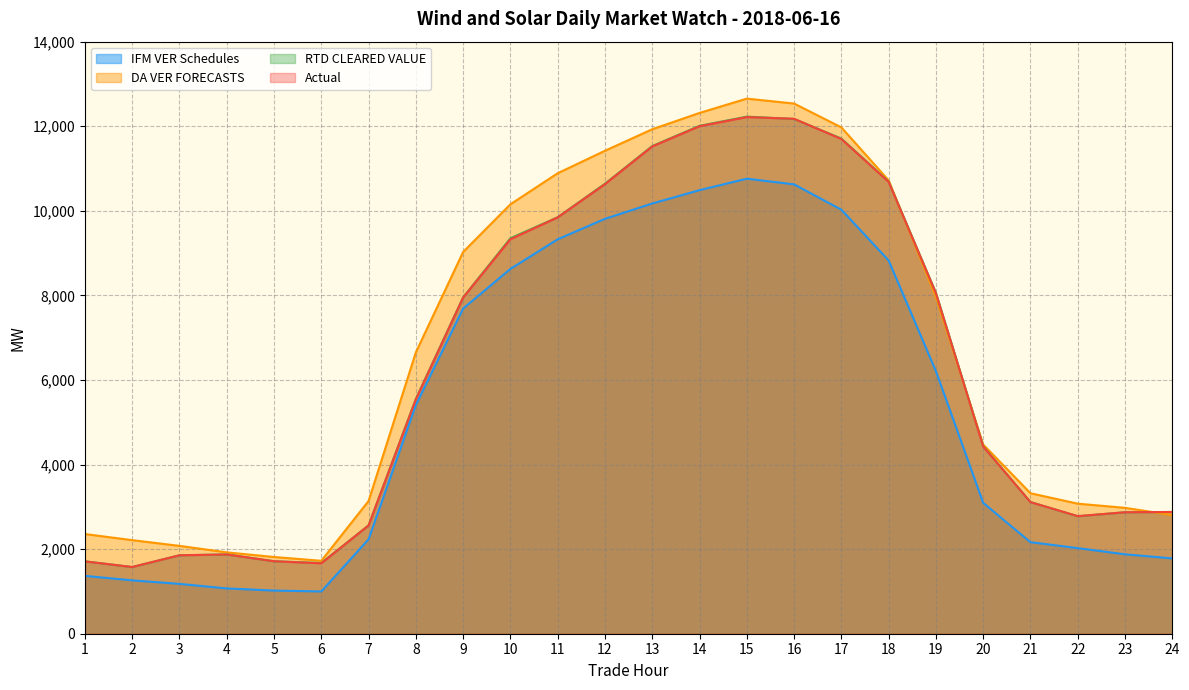

Which series has the largest range (max minus min)?

DA VER FORECASTS